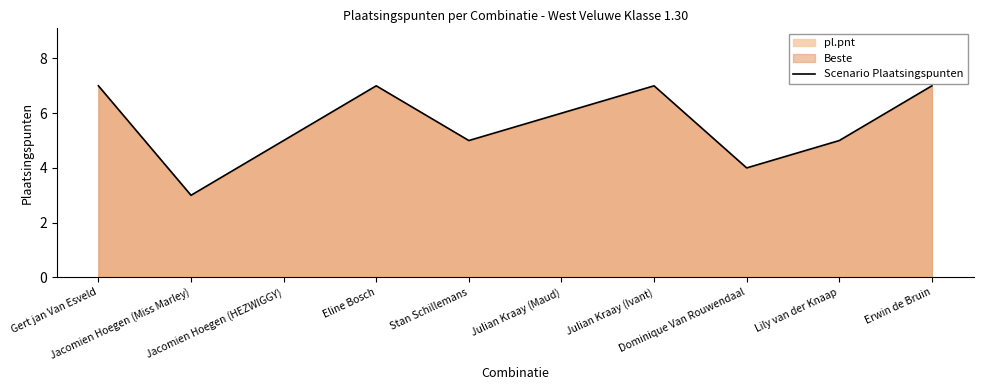

What position from the left is Julian Kraay (Ivant)?

7